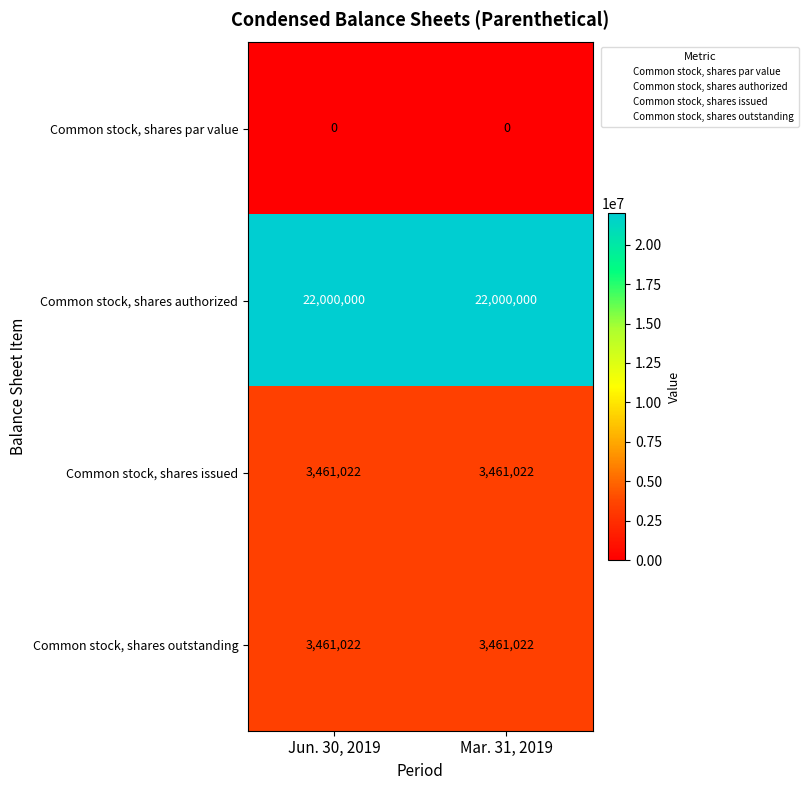

True or false: Common stock, shares outstanding has a value of 3461022 at Jun. 30, 2019.

True